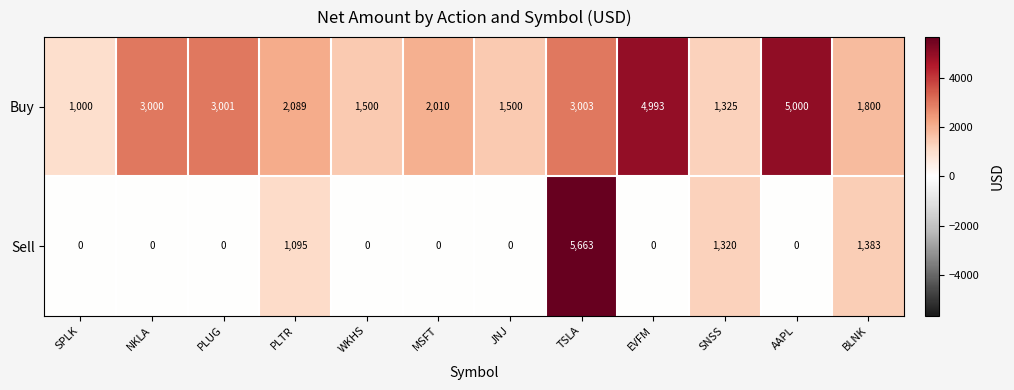

True or false: Sell has a value of 302 at PLTR.

False